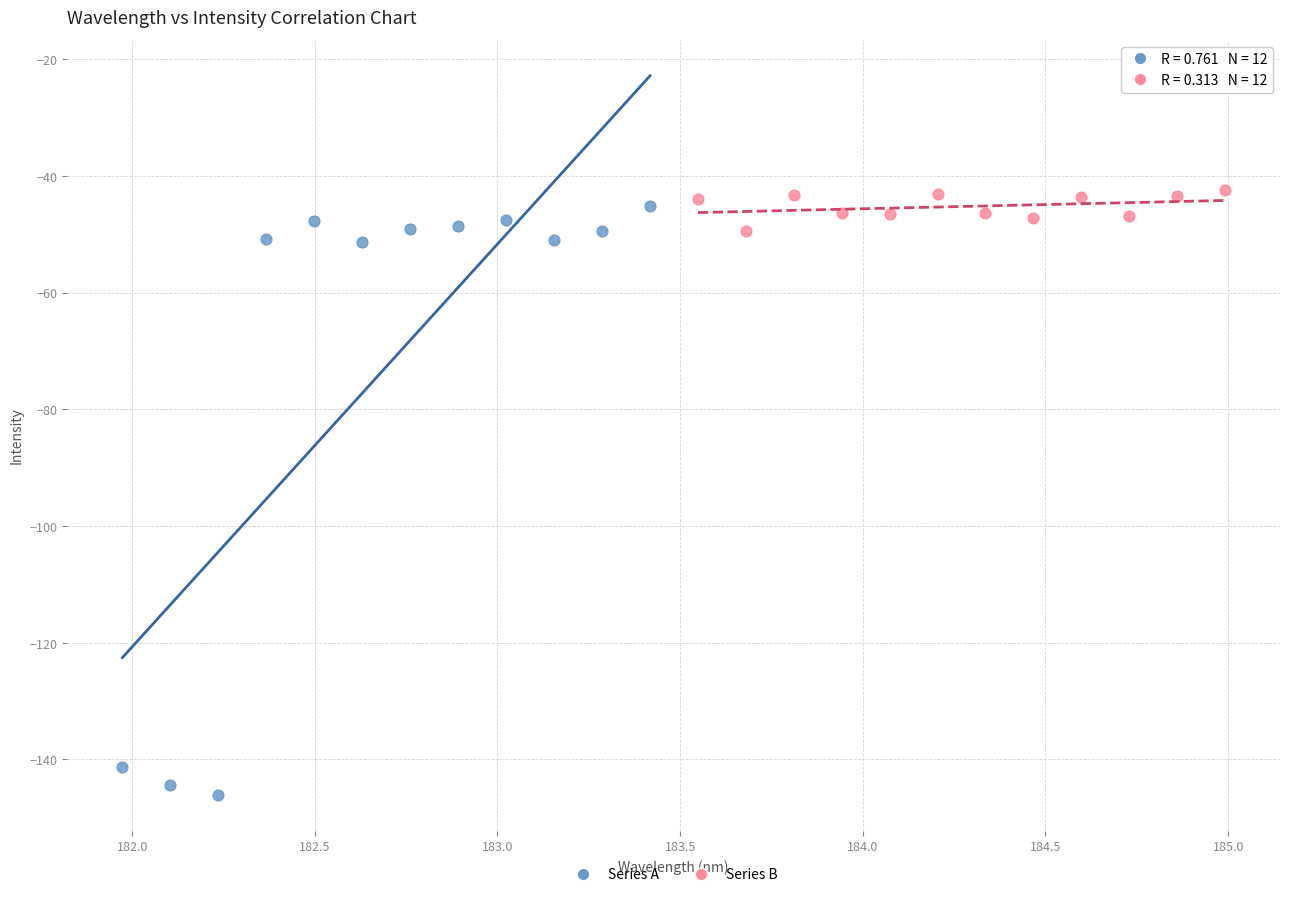

What are all the series names shown in the legend?

Series A, Series B